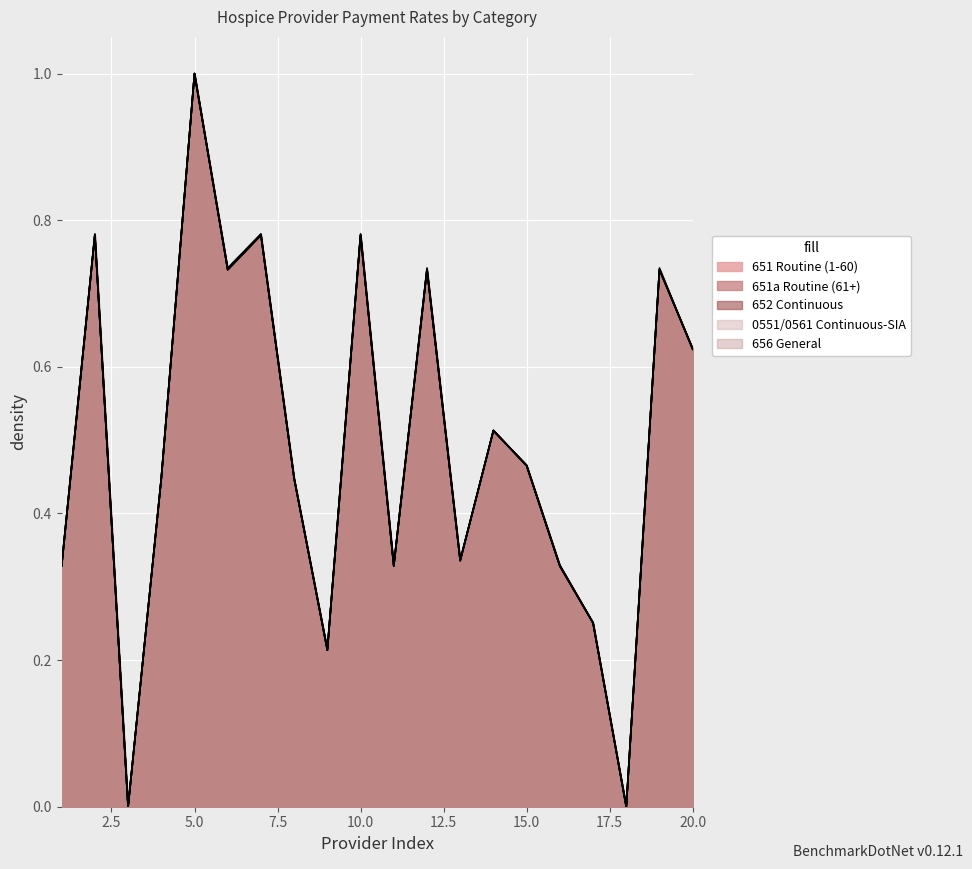

Rank the series at 9 from highest to lowest value.

0551/0561 Continuous-SIA, 652 Continuous, 651 Routine (1-60), 656 General, 651a Routine (61+)